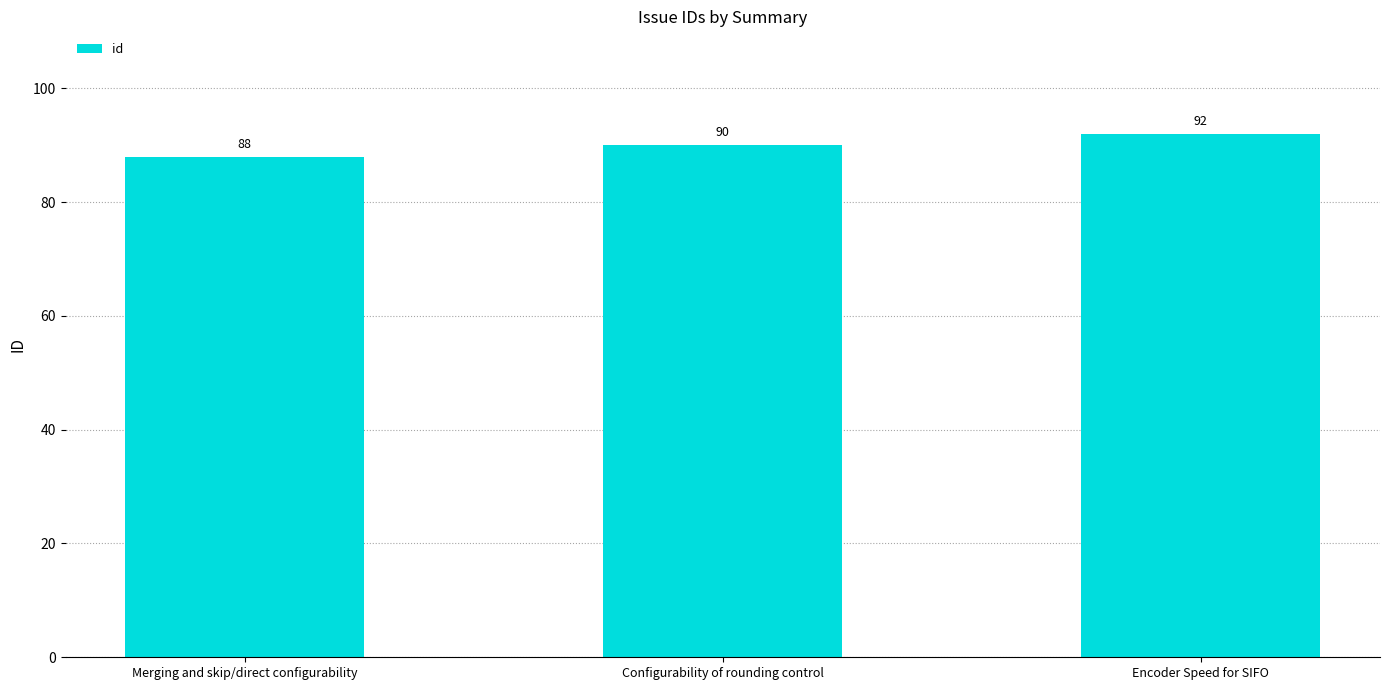

True or false: the data shows 88 at Merging and skip/direct configurability.

True